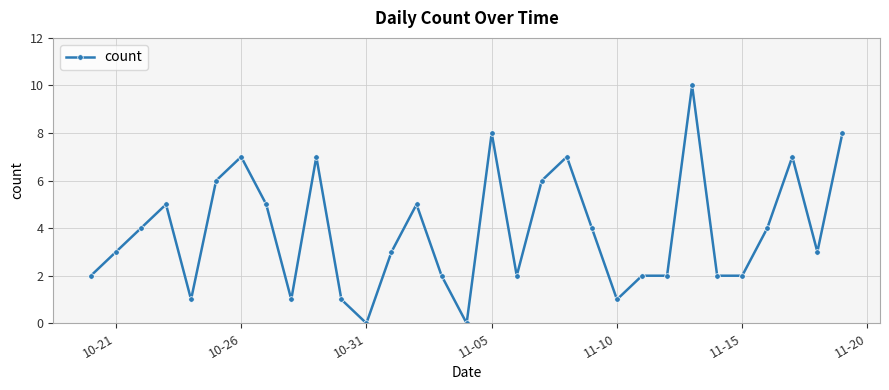

What is the greatest value displayed?

10